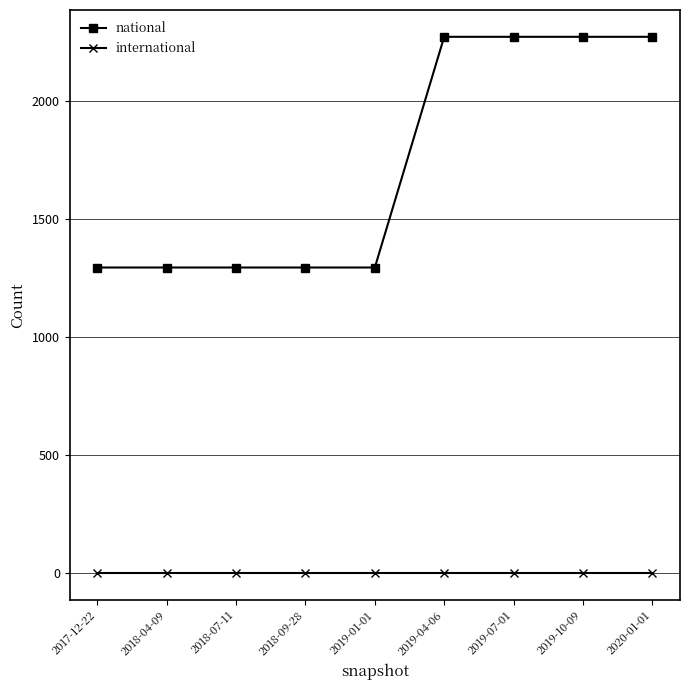

Does the chart display data point markers on the line(s)?

Yes